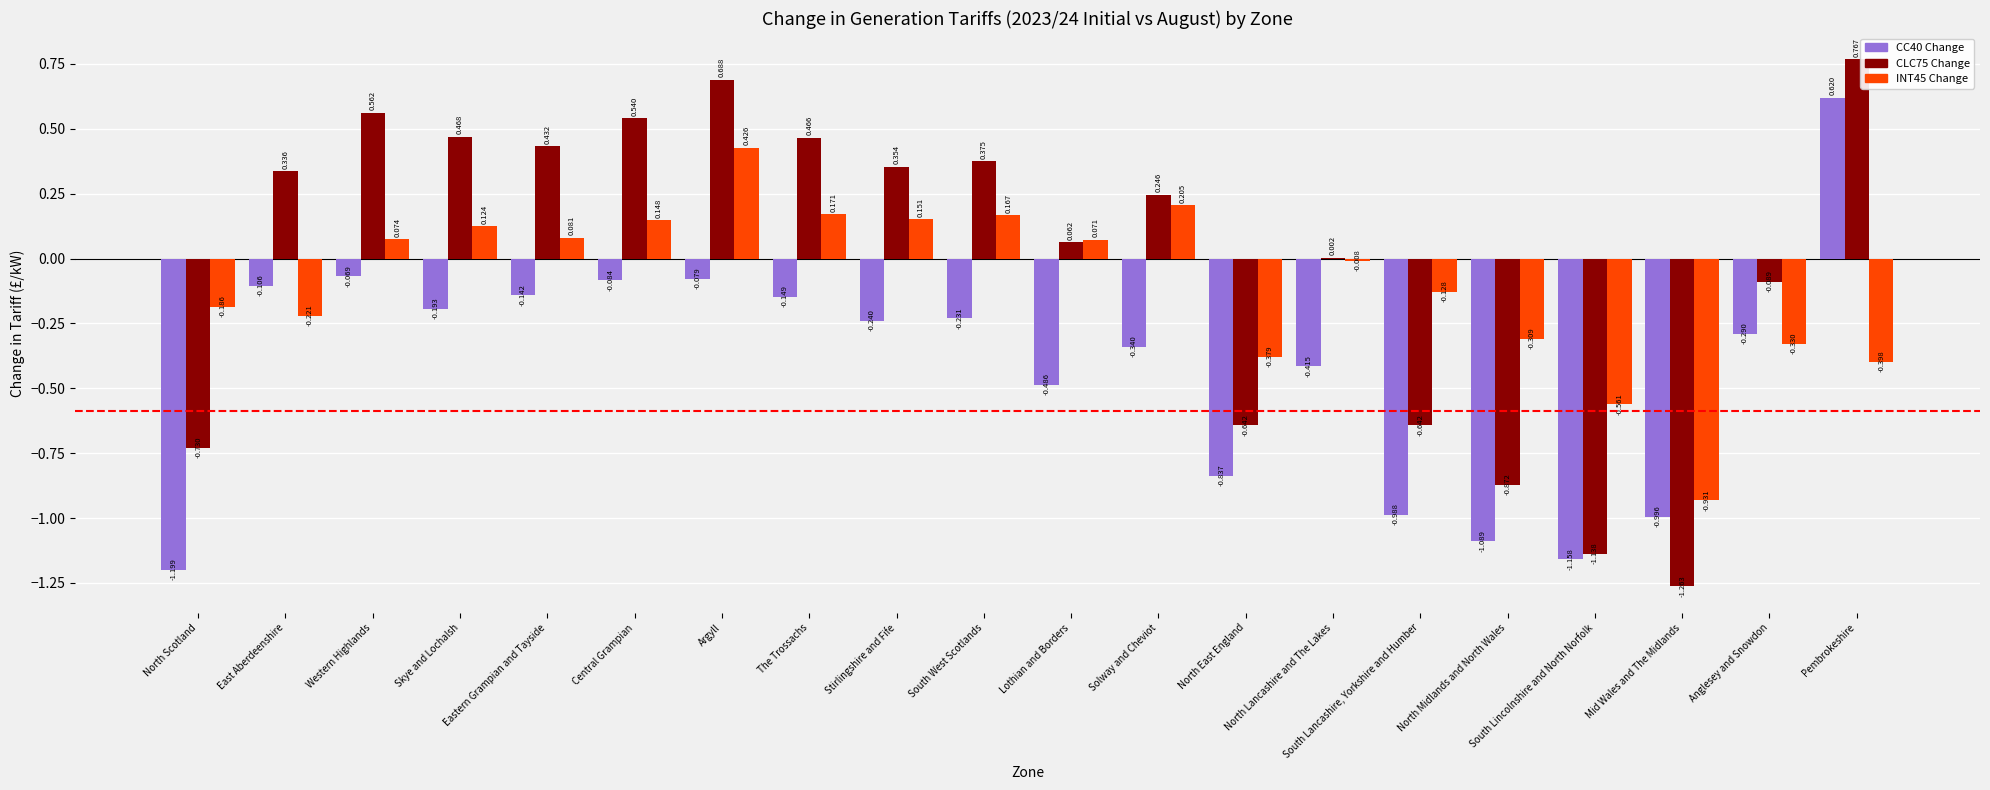

Which category has the highest value in the CLC75 Change series?

Pembrokeshire